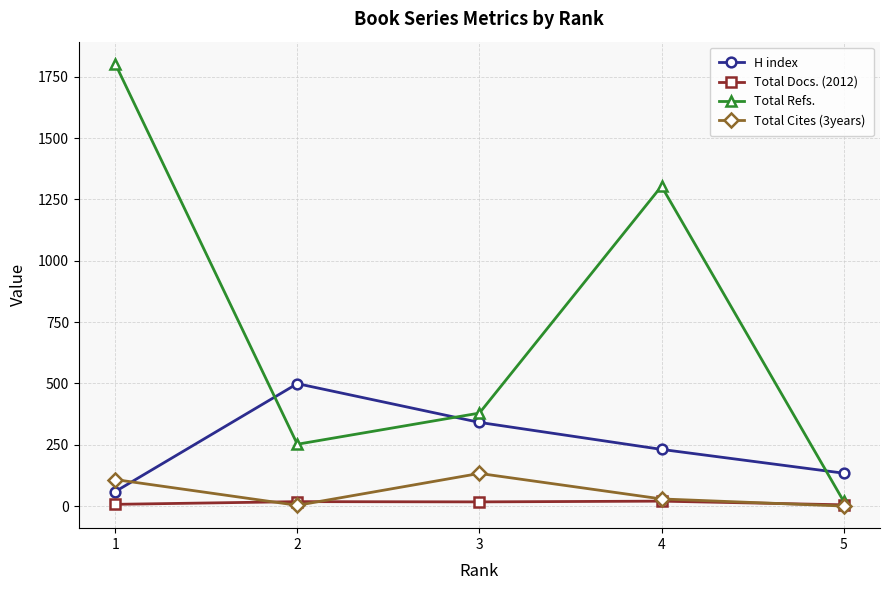

Reading left to right, transcribe all the data shown in this chart.

H index: 5=134	4=231	3=341	2=499	1=59
Total Docs. (2012): 5=5	4=20	3=17	2=18	1=7
Total Refs.: 5=20	4=1304	3=379	2=252	1=1803
Total Cites (3years): 5=0	4=29	3=133	2=3	1=108